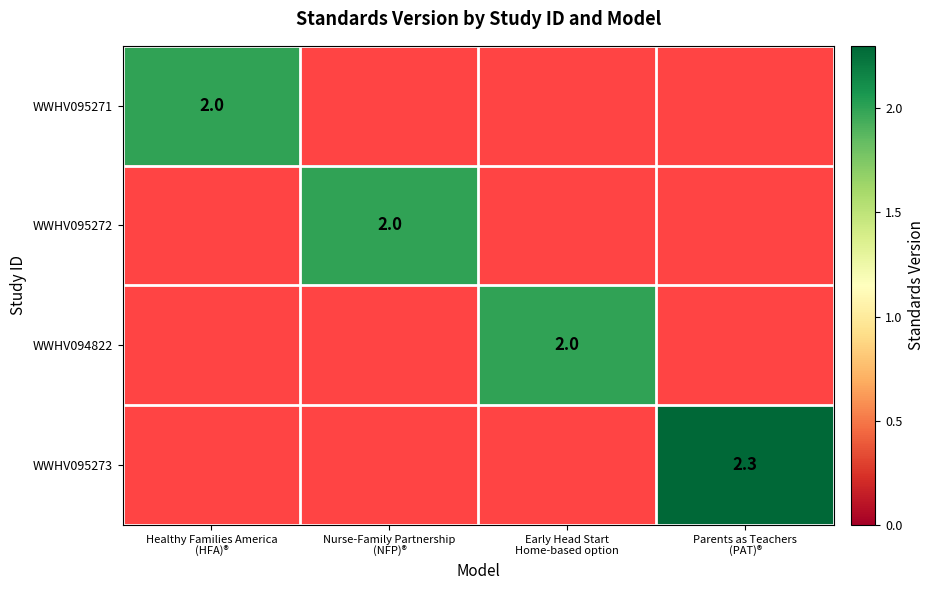

At how many categories does at least one series exceed 2?

1